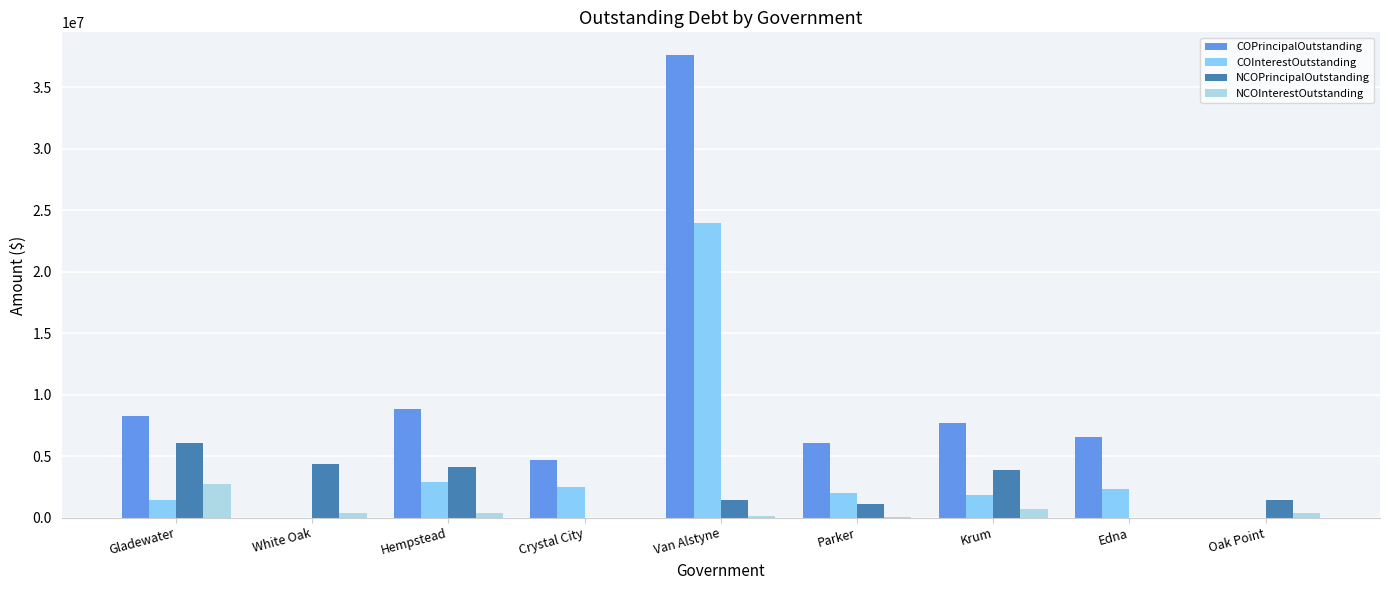

Are the bars horizontal?

No